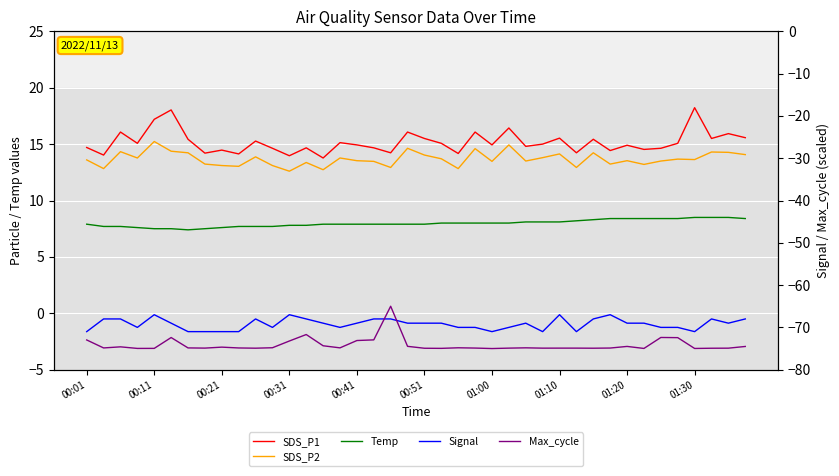

Which series ends up on top after the final intersection of Signal and Max_cycle?

Signal